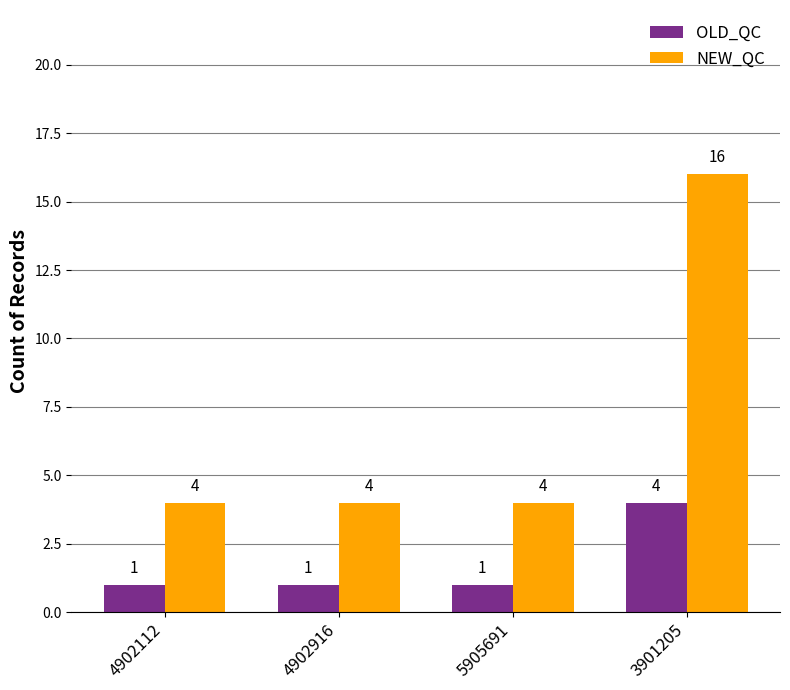

Reading left to right, transcribe all the data shown in this chart.

OLD_QC: 1	1	1	4
NEW_QC: 4	4	4	16